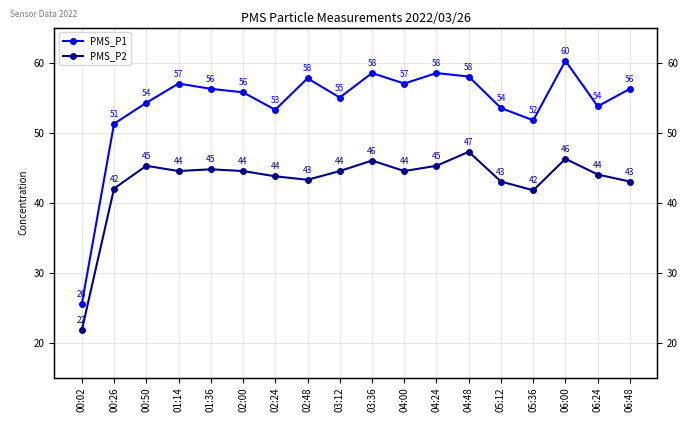

What is the value of the PMS_P2 point at the 8th from the left?

43.2